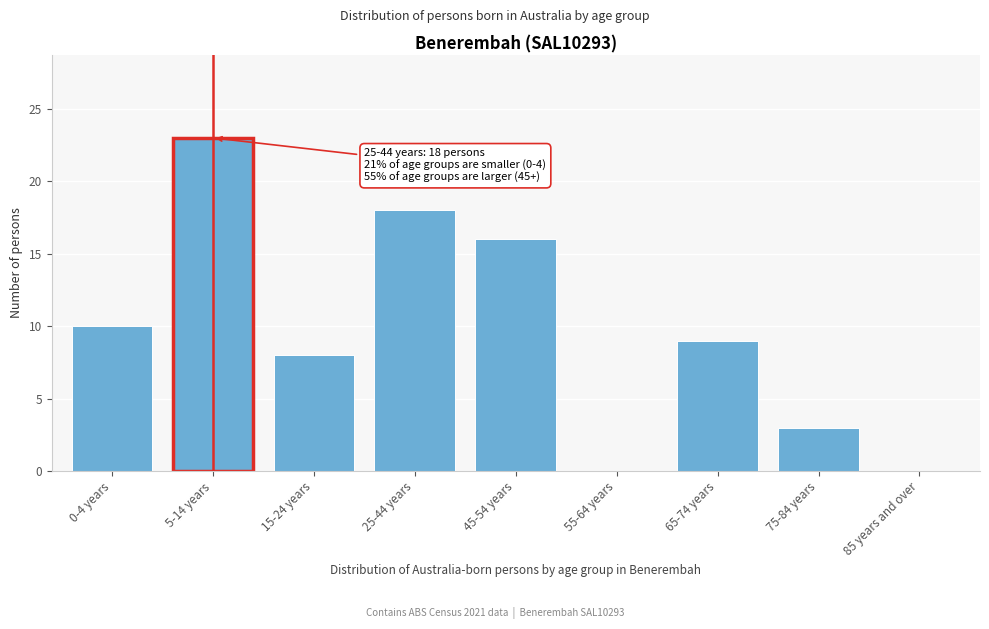

Reading right to left, what are all the values shown in this chart?

85 years and over=0	75-84 years=3	65-74 years=9	55-64 years=0	45-54 years=16	25-44 years=18	15-24 years=8	5-14 years=23	0-4 years=10